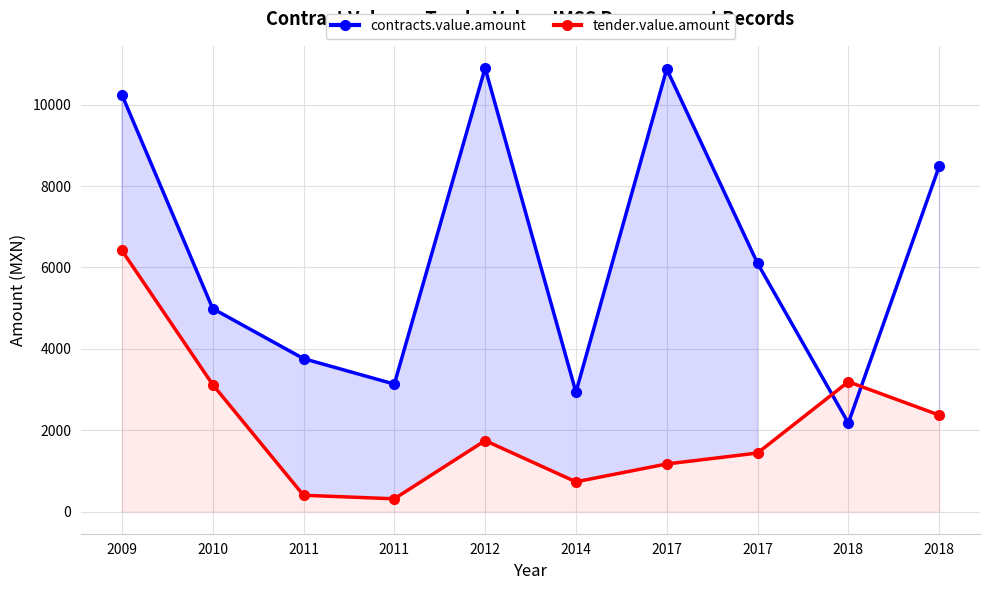

Rank the series at 2009 from lowest to highest value.

tender.value.amount, contracts.value.amount